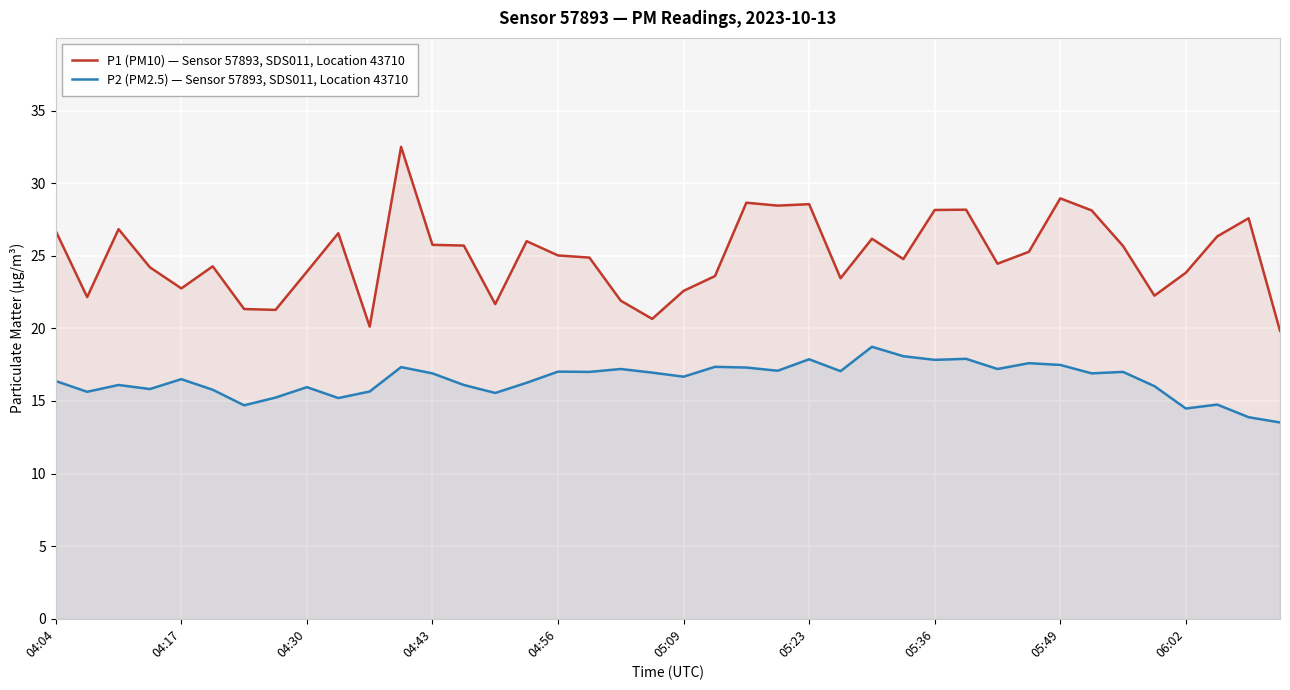

How many values in the P1 (PM10) — Sensor 57893, SDS011, Location 43710 series are below 25?

20